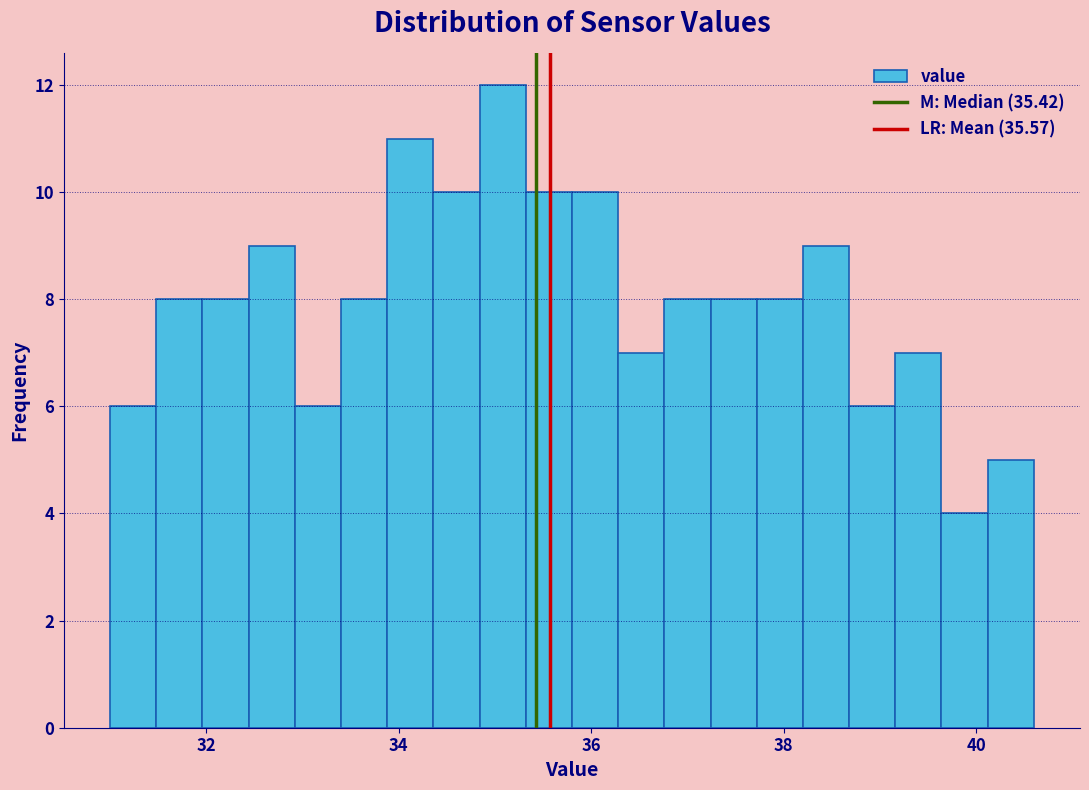

Around what value on the x-axis is the tallest bar? Give the approximate position of its centre, as read against the axis.

35.0